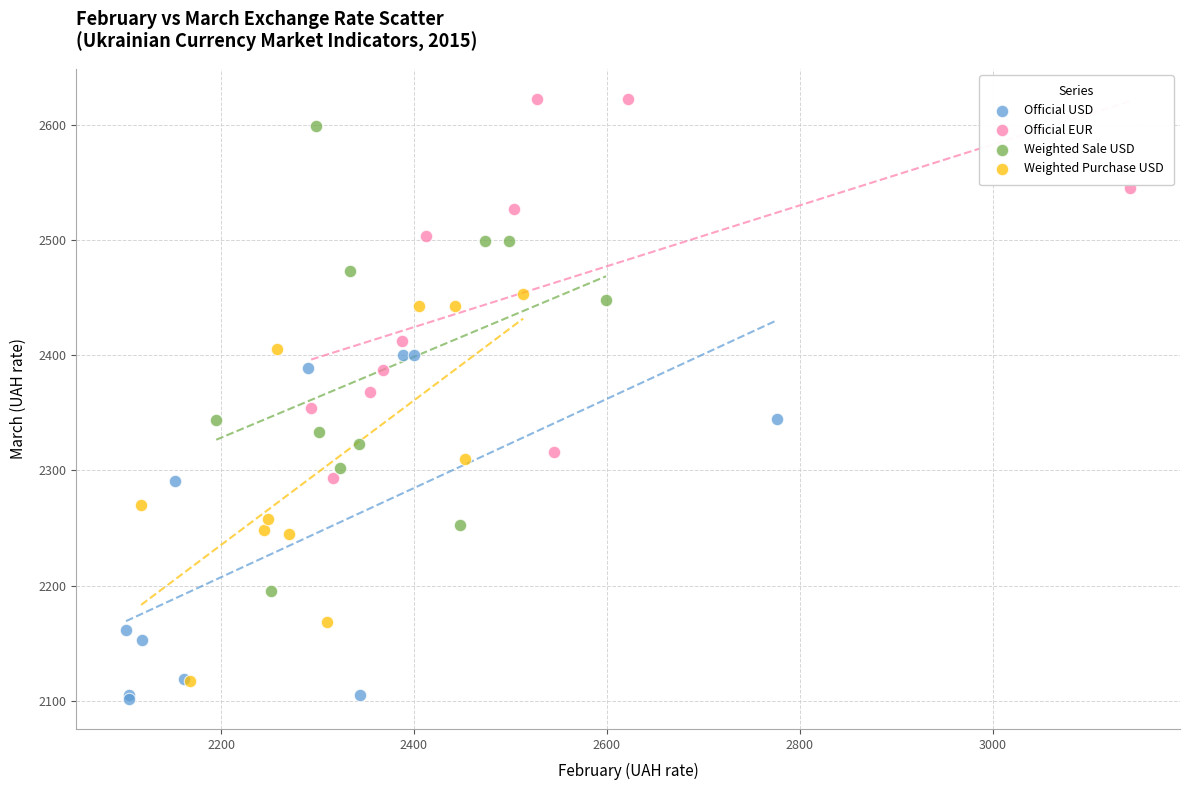

What are all the series names shown in the legend?

Official USD, Official EUR, Weighted Sale USD, Weighted Purchase USD